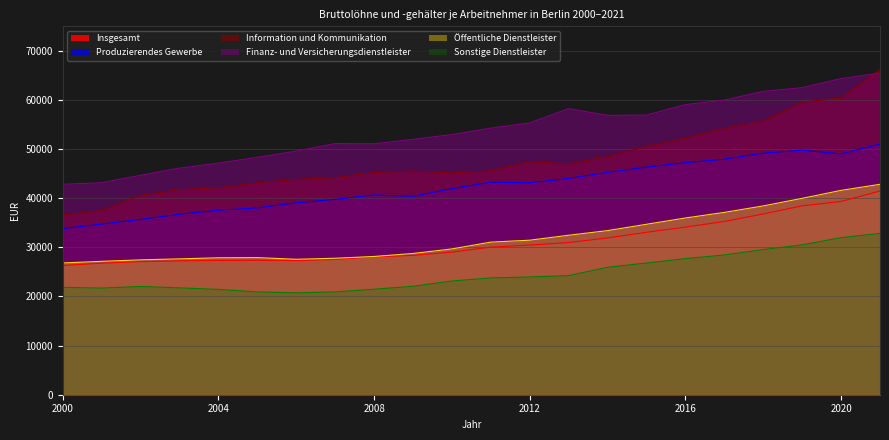

At how many categories does at least one series exceed 21630?

22